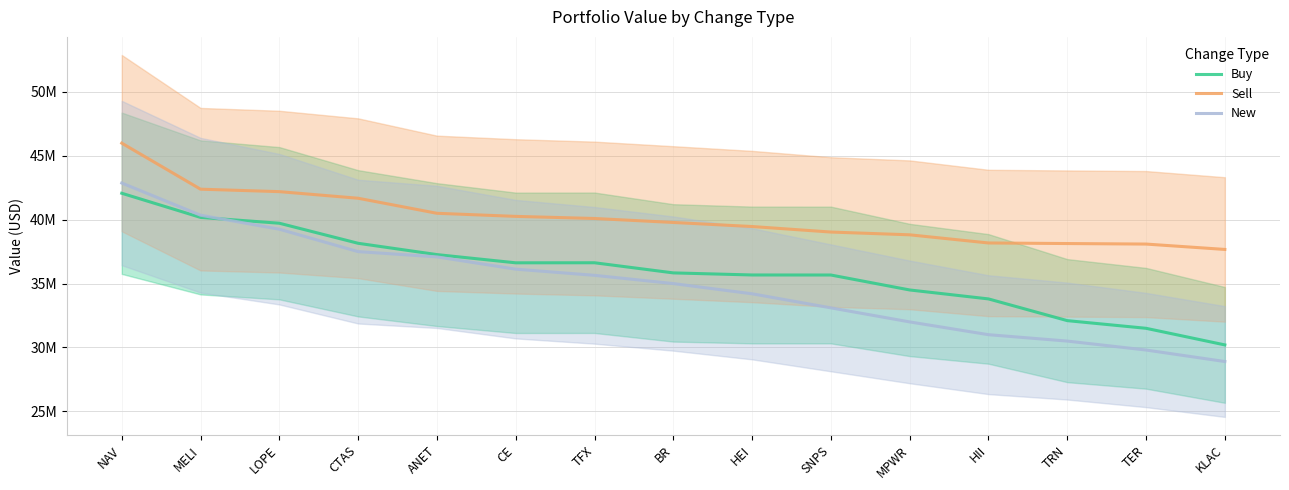

Rank the series by their maximum value, from highest to lowest.

Sell, New, Buy